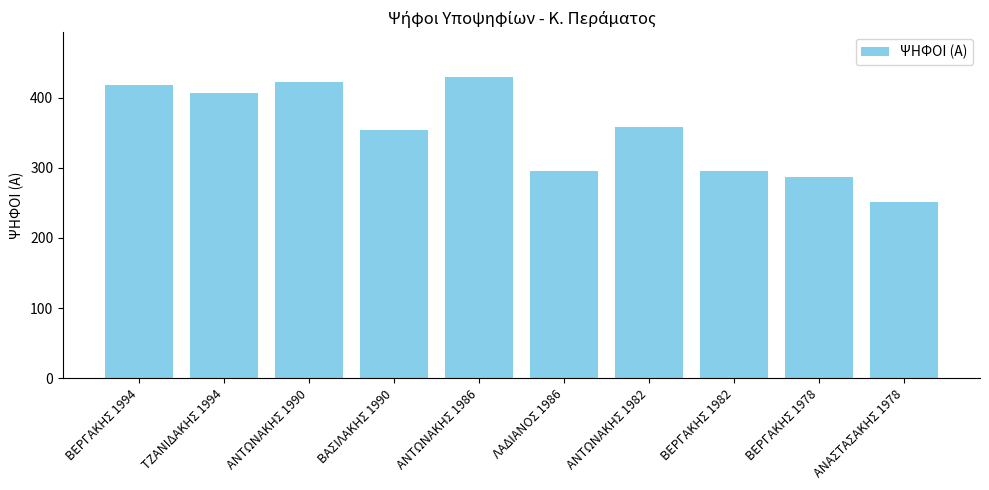

What is the value of the 4th bar from the left?

354